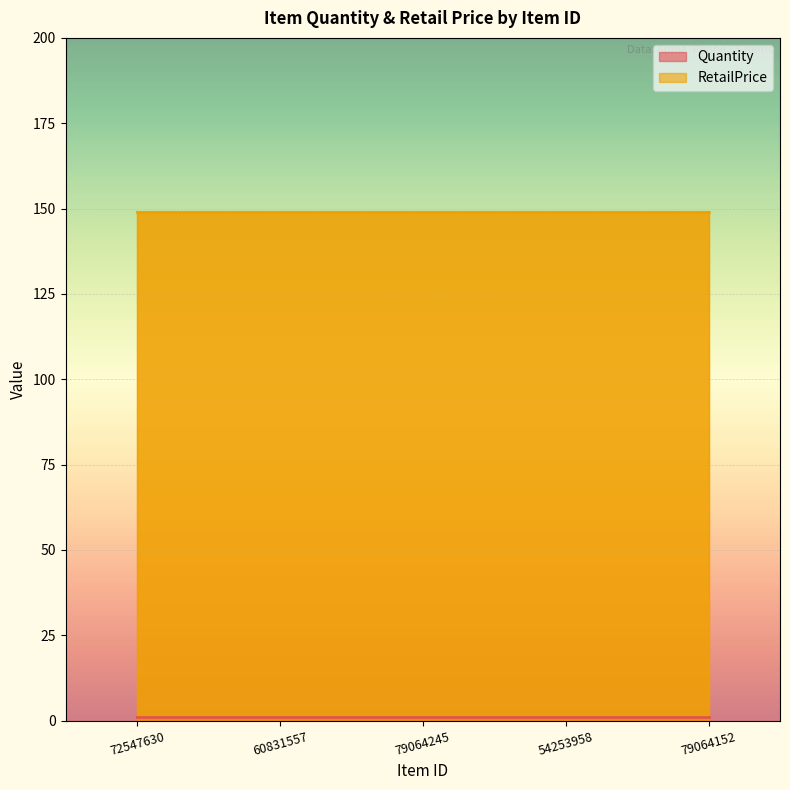

True or false: Quantity and RetailPrice cross at least once.

False